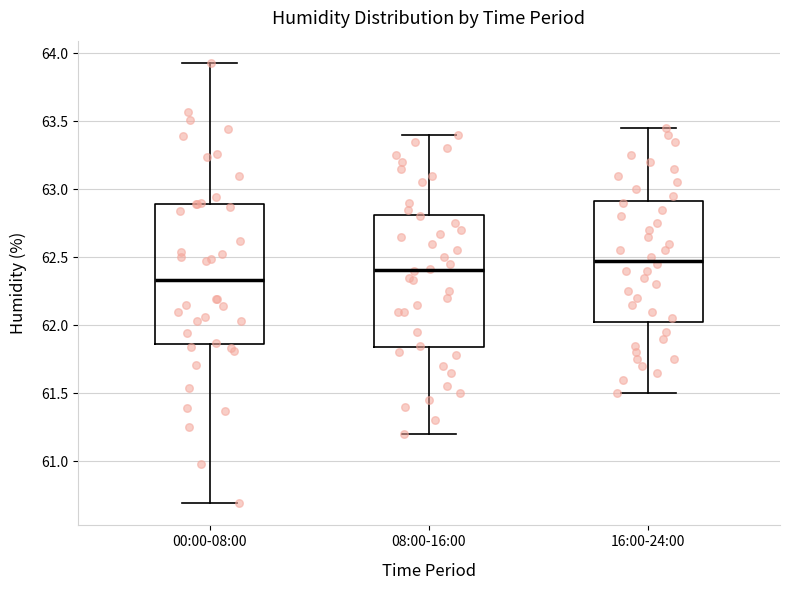

Which box's median line is the lowest?

00:00-08:00